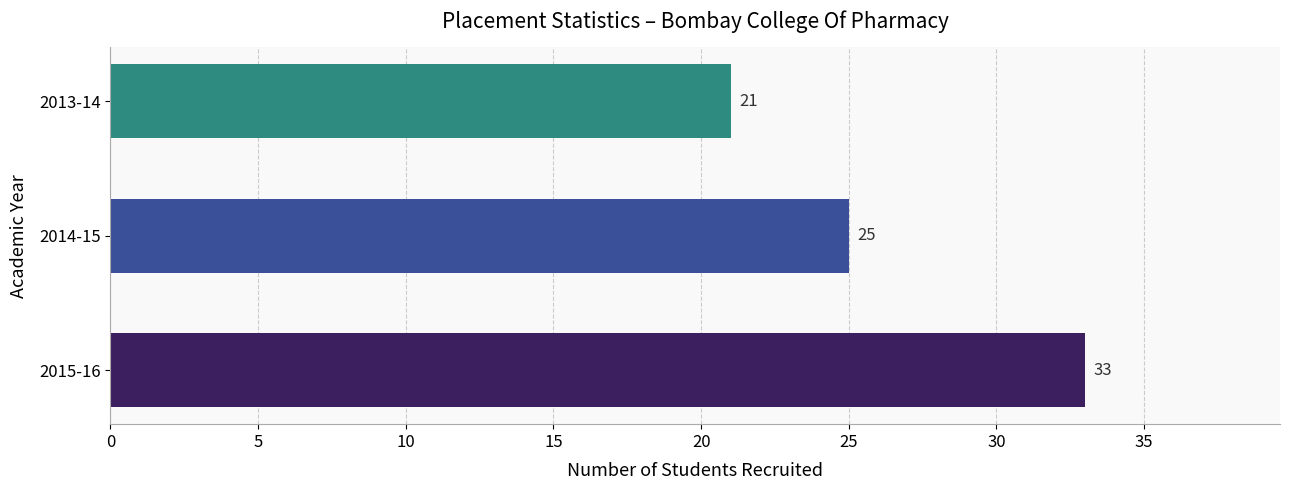

Count the values in the range 21 to 33.

3